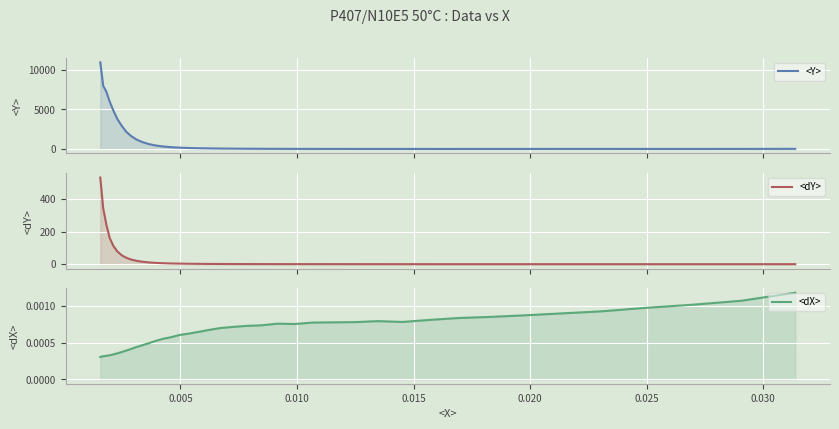

Rank the series by their maximum value, from highest to lowest.

<Y>, <dY>, <dX>